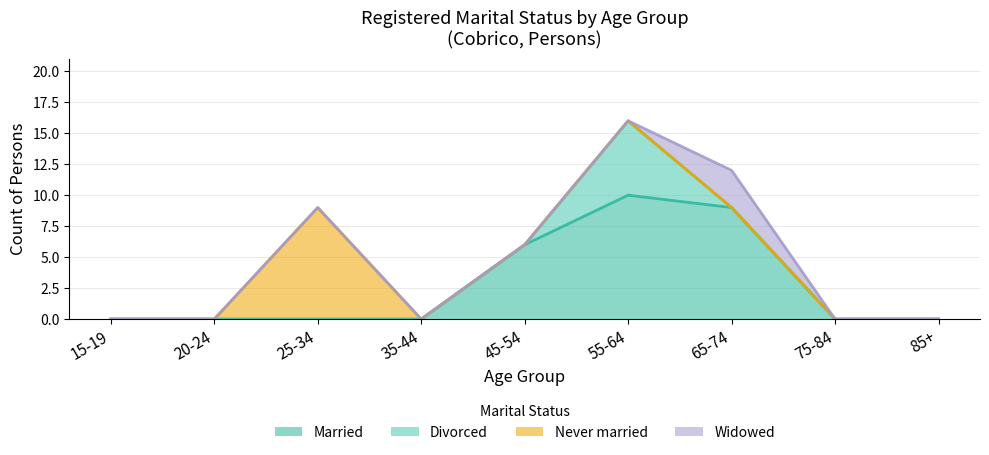

At which label does Widowed reach its peak?

65-74